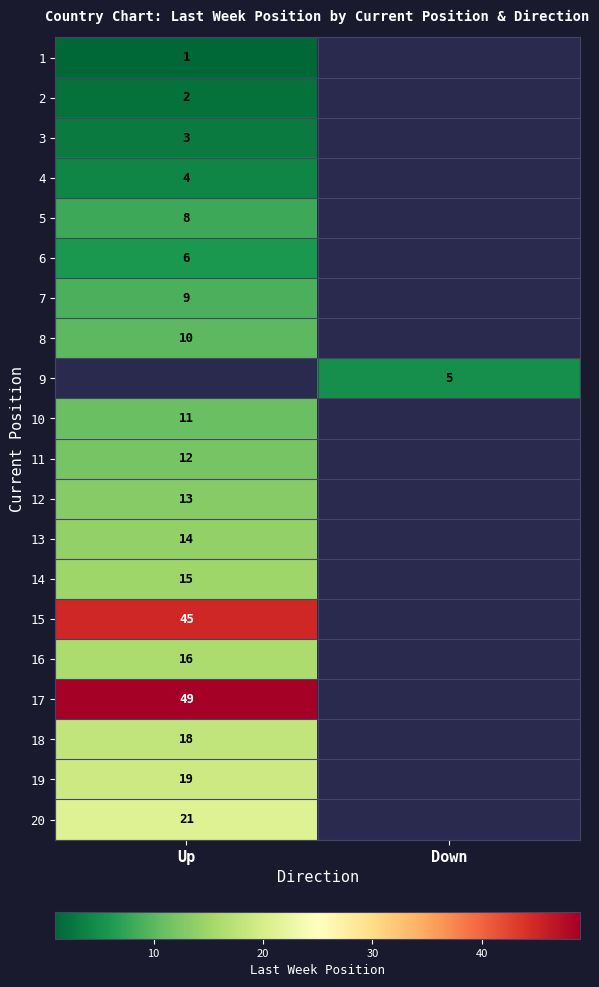

The 5 series shows 8 at Up. True or false?

True